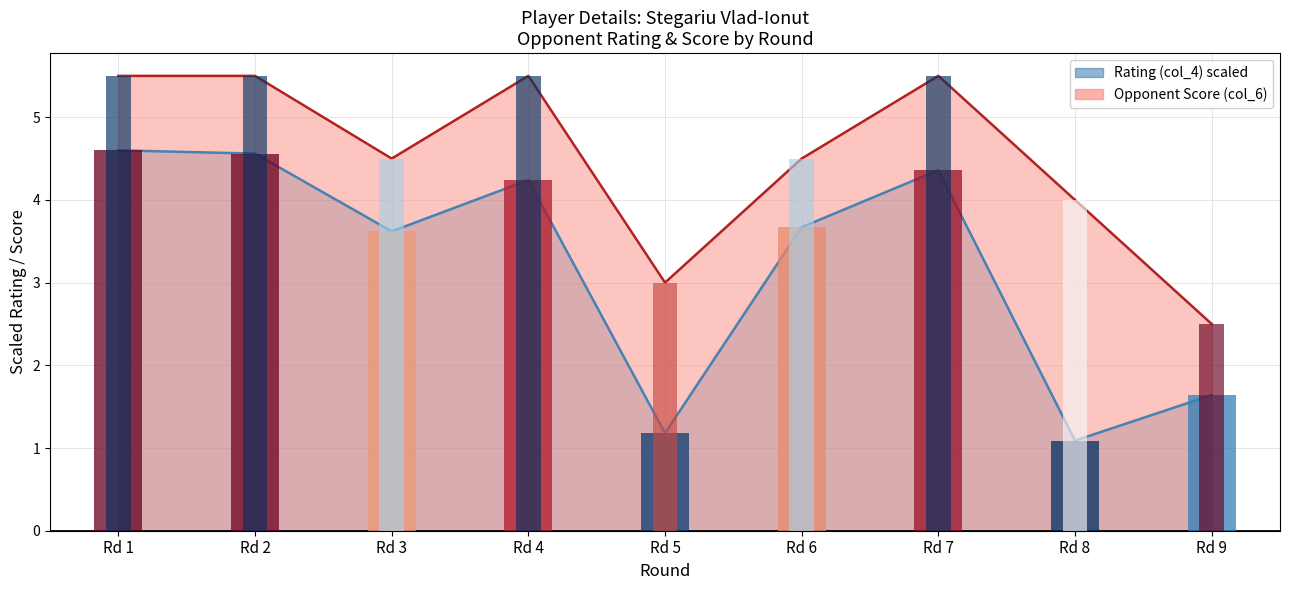

What is the average value of the Rating (col_4) series?

3.2